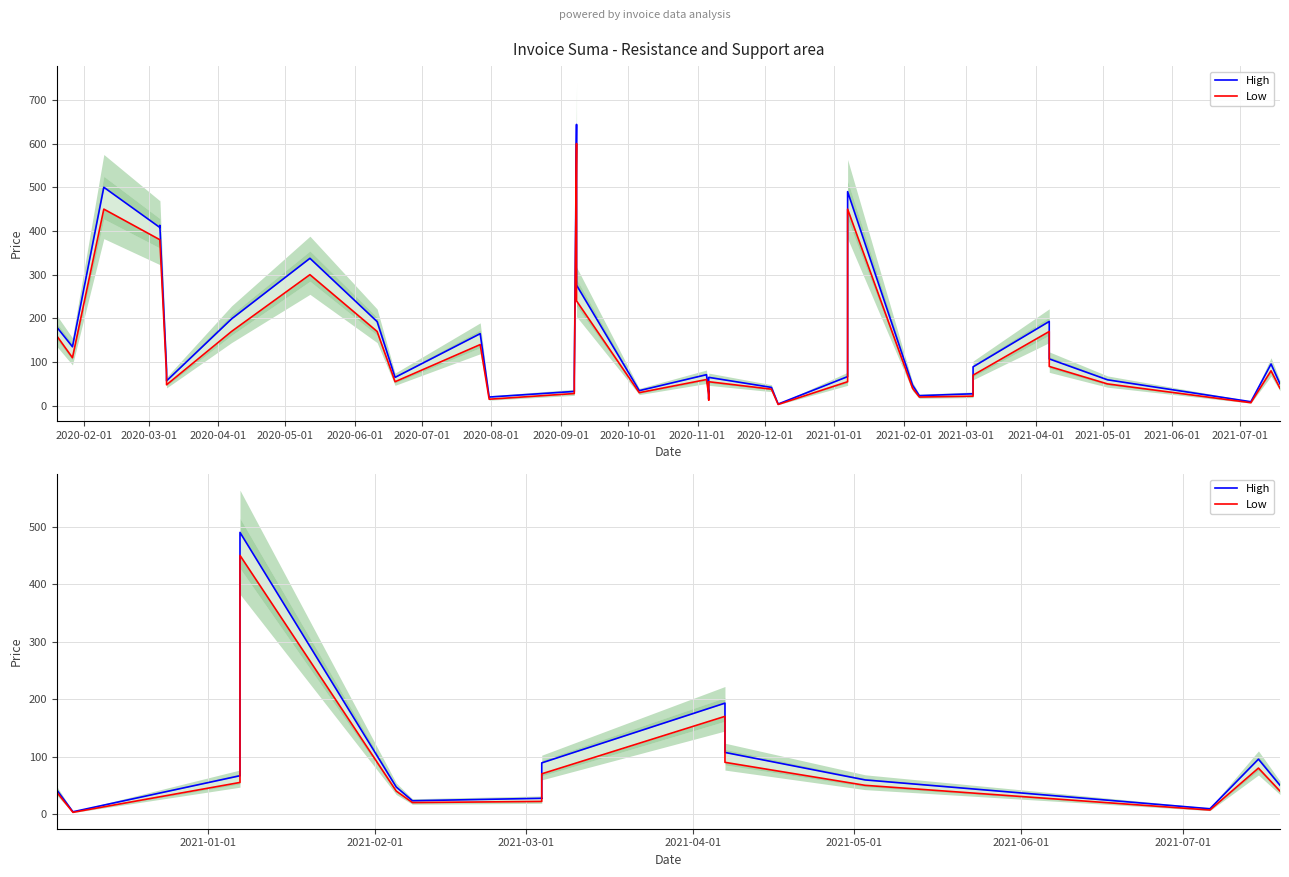

The Low series shows 60.0 at 2020-12-01. True or false?

False